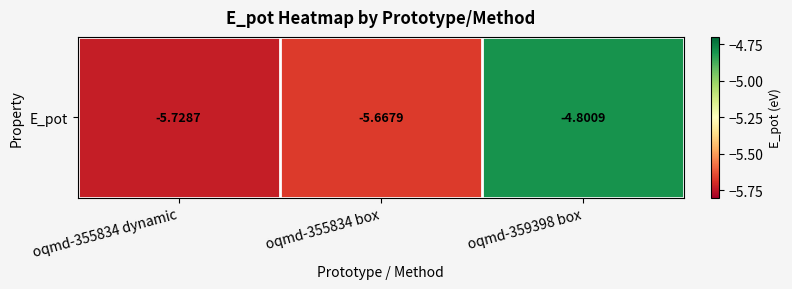

Reading right to left, extract all data points from this chart.

-4.8	-5.7	-5.7